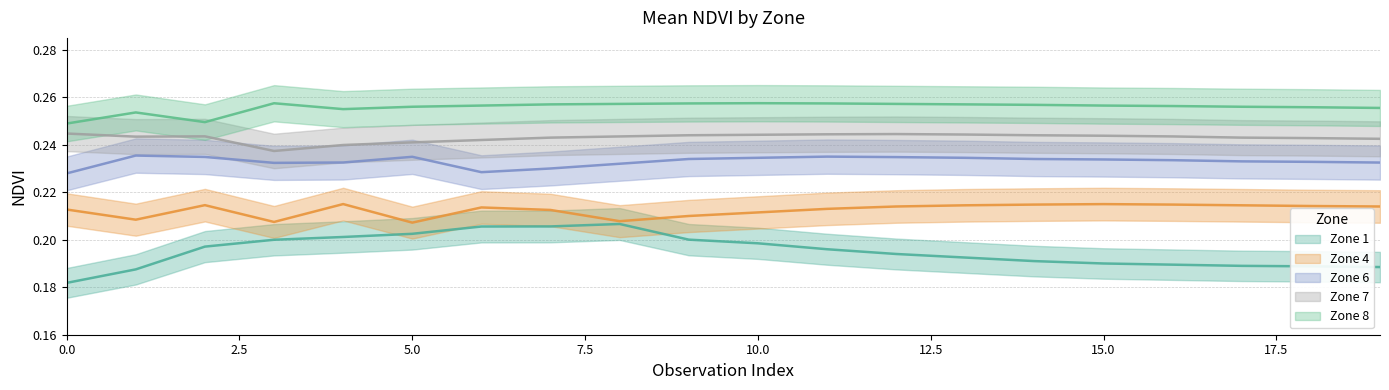

Which series has the largest range (max minus min)?

Zone 1